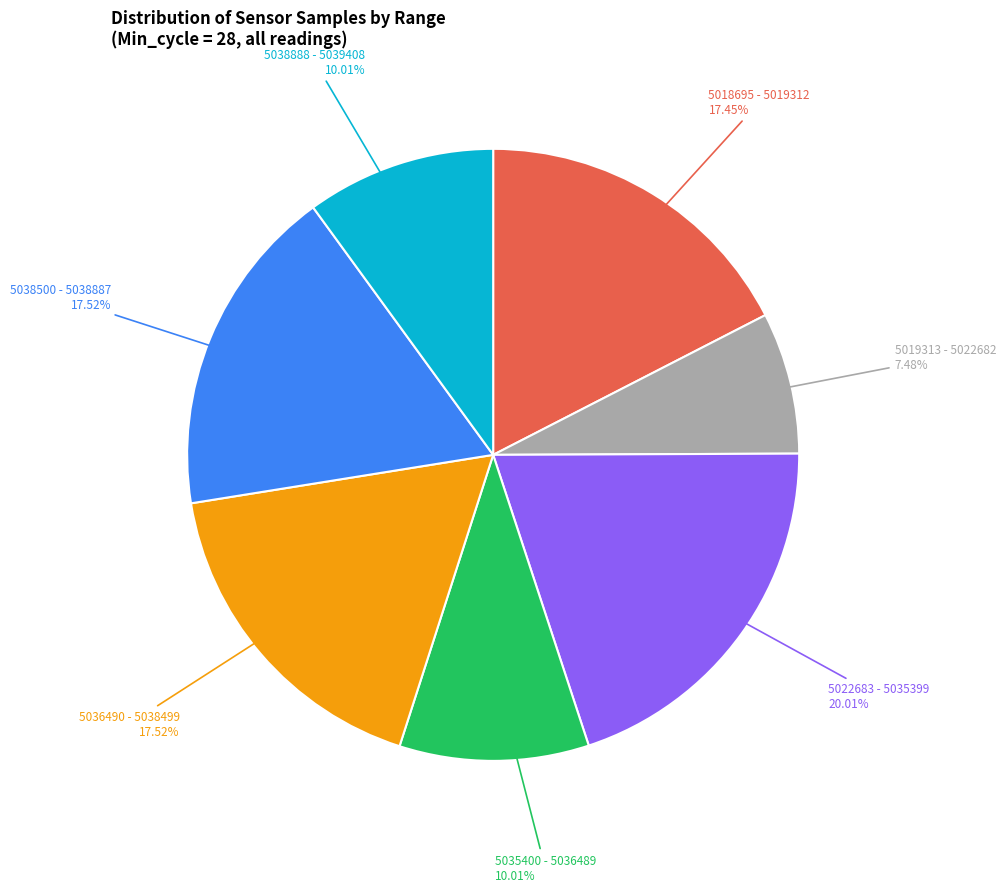

Is there a majority slice in this chart?

No